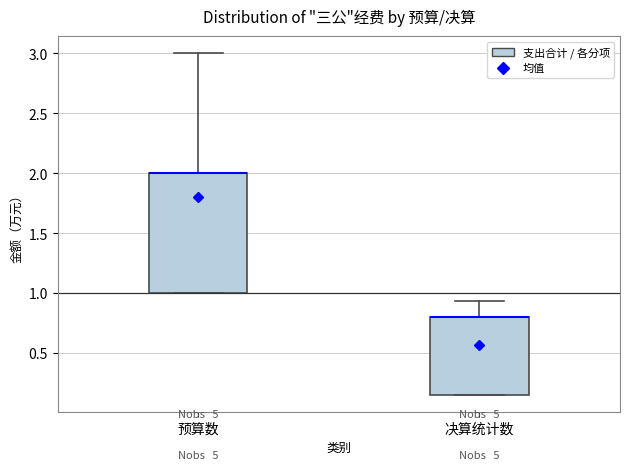

Where does the upper whisker of the box for 决算统计数 end on the y-axis? The values are not printed on the chart, so give them approximately, as read against the axis.

0.95